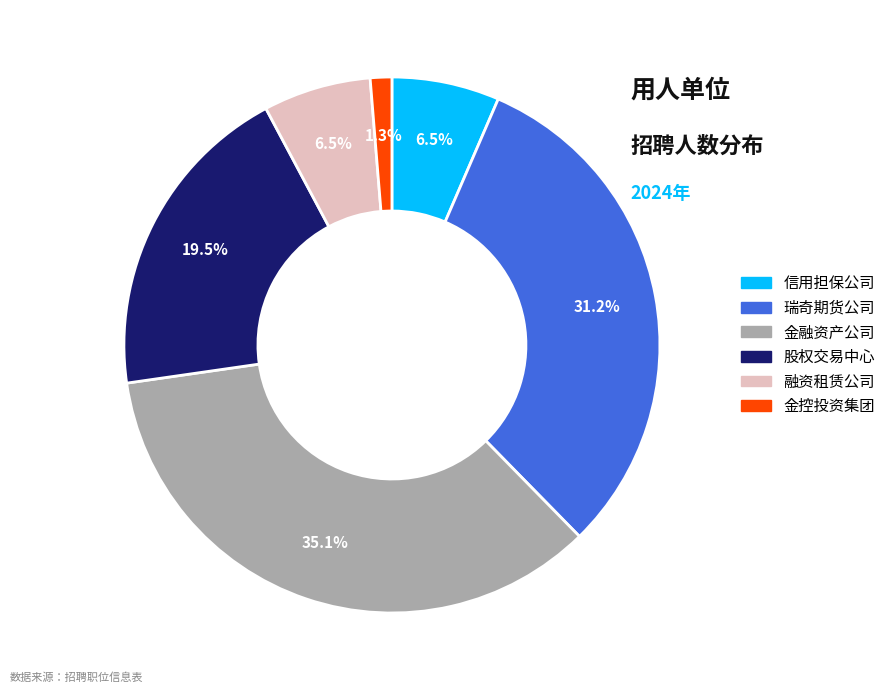

Approximately how many times larger is the value at 融资租赁公司 compared to 金控投资集团?

5.0